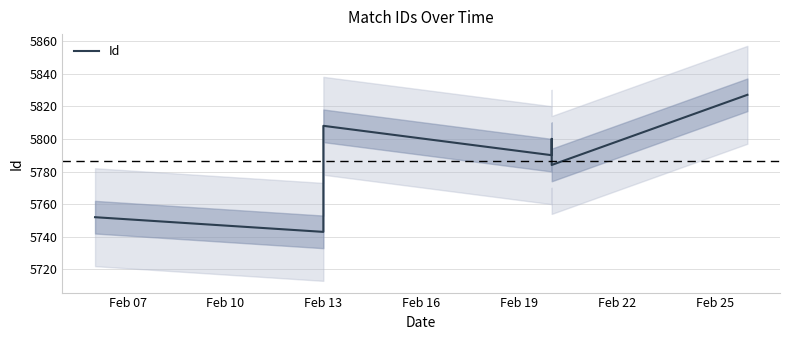

How many values exceed 5790?

3